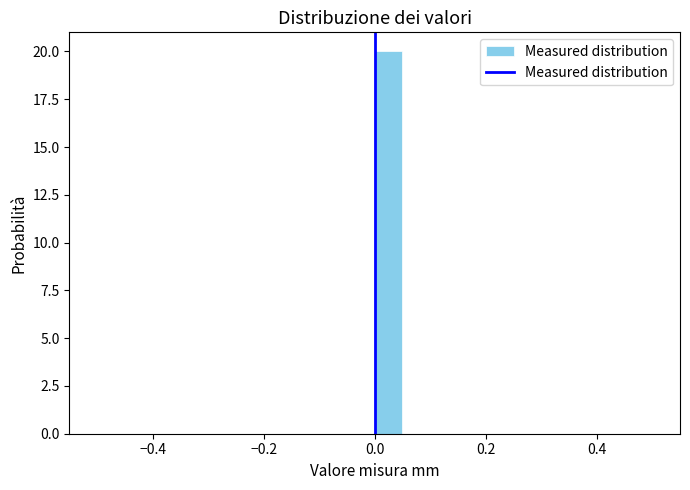

Read against the x-axis, roughly where is the centre of the tallest bar?

0.02